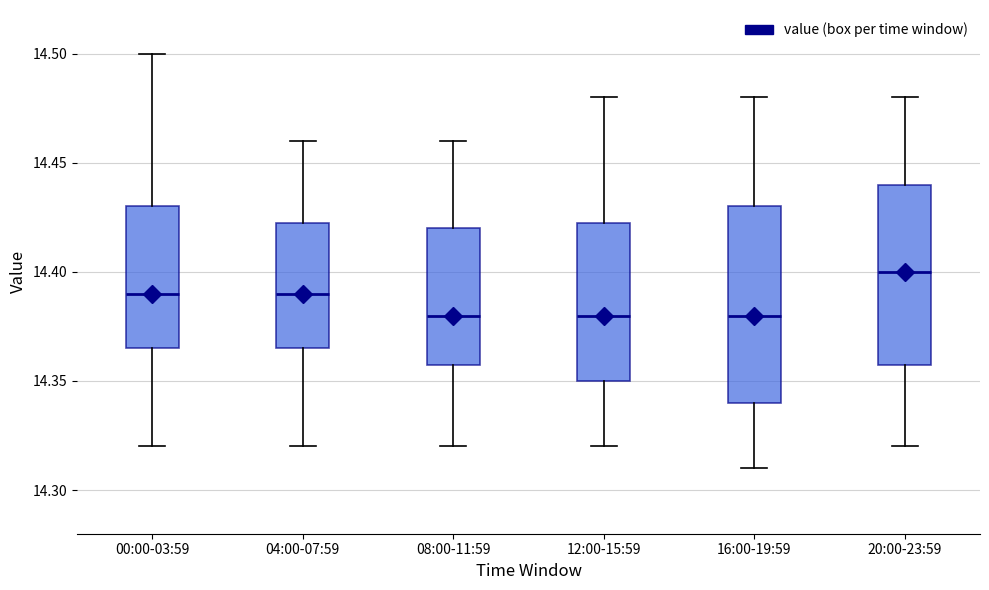

Which box has the highest median line?

20:00-23:59